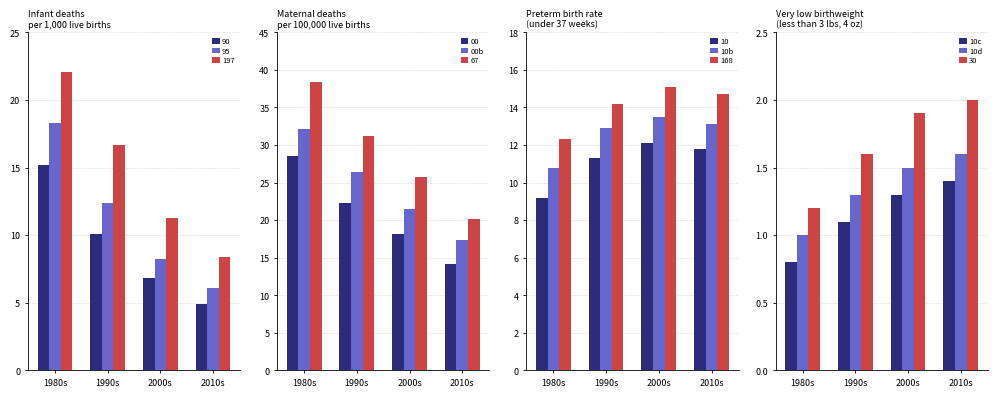

What is the sum of the 10d values at 1980s and 2000s?

2.5